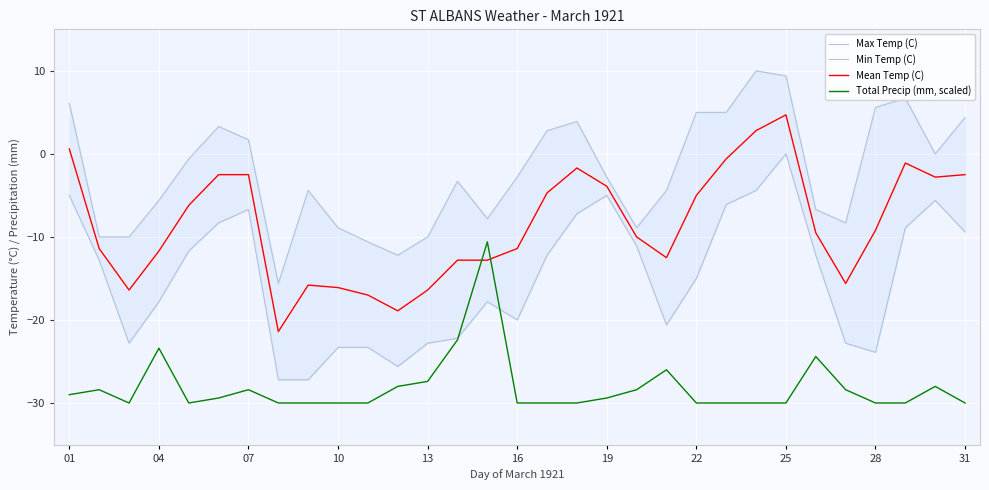

True or false: Total Precip (mm, scaled) has a value of -23.4 at 04.

True